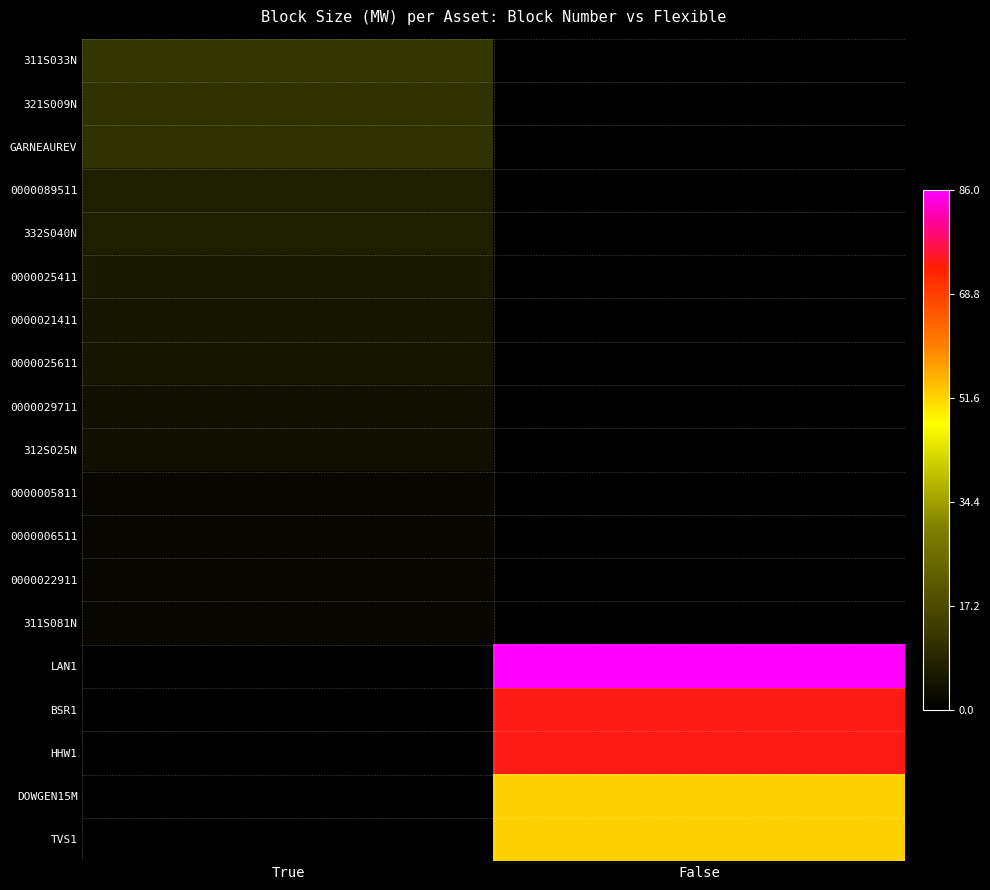

Which series has the widest spread of values?

LAN1